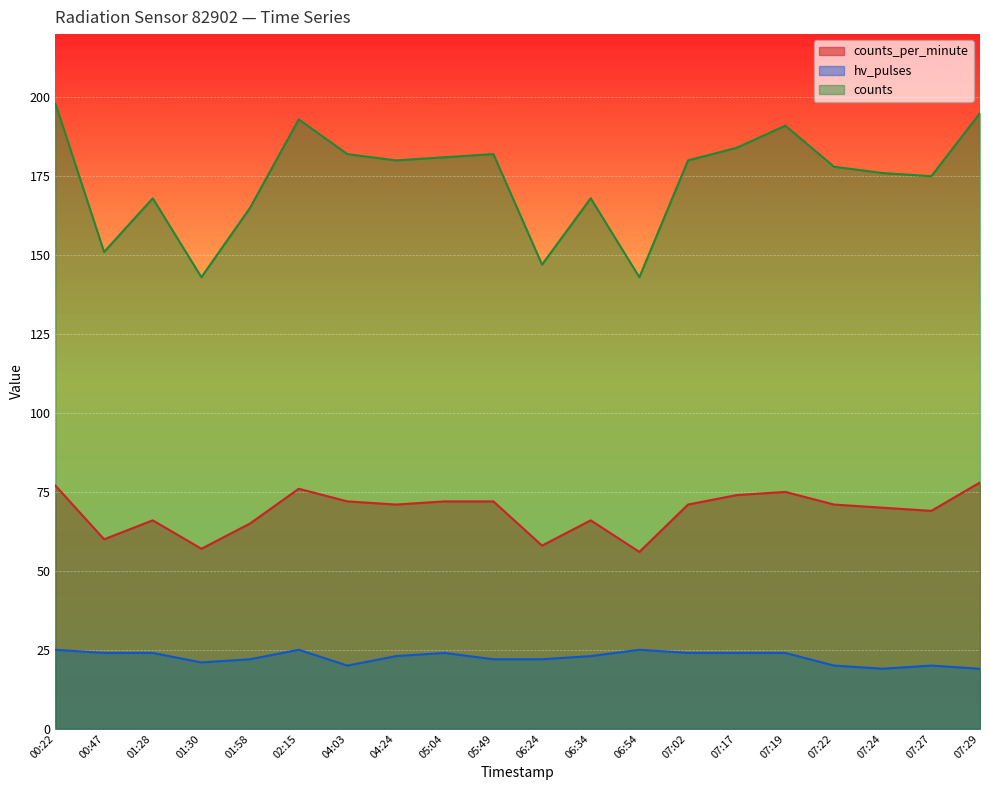

True or false: counts and counts_per_minute intersect in this chart.

False